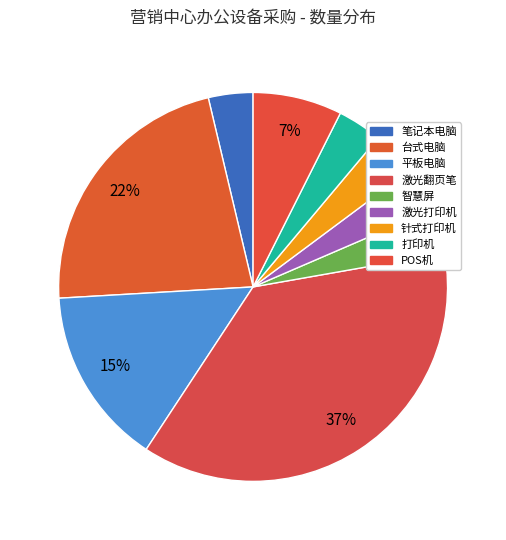

Count the number of slices in the pie.

9